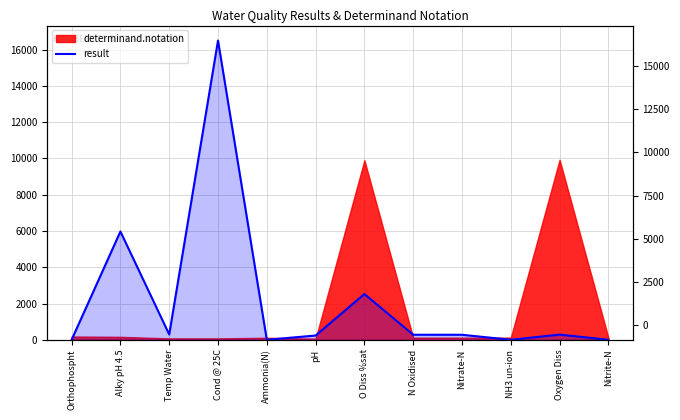

The value at Ammonia(N) is 0.4. True or false?

False